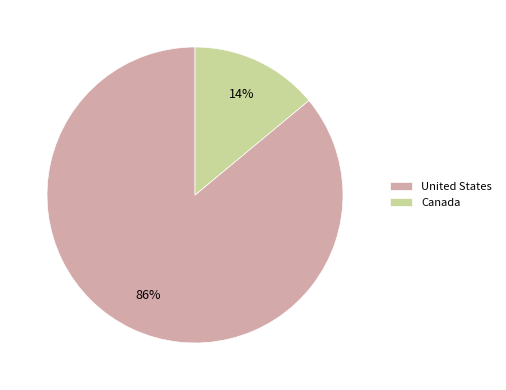

What percentage is the United States slice, to the nearest percent?

86%